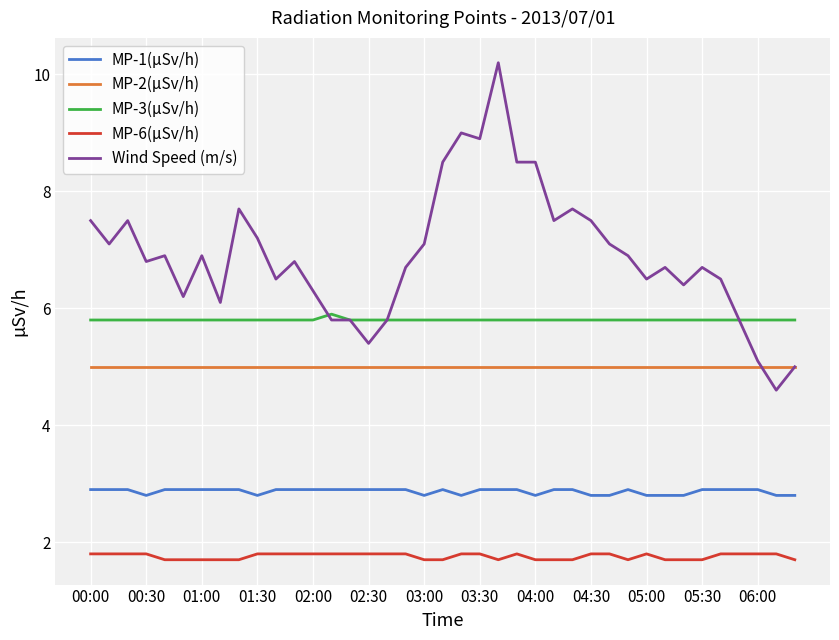

Rank the series by their average value, from lowest to highest.

MP-6(µSv/h), MP-1(µSv/h), MP-2(µSv/h), MP-3(µSv/h), Wind Speed (m/s)